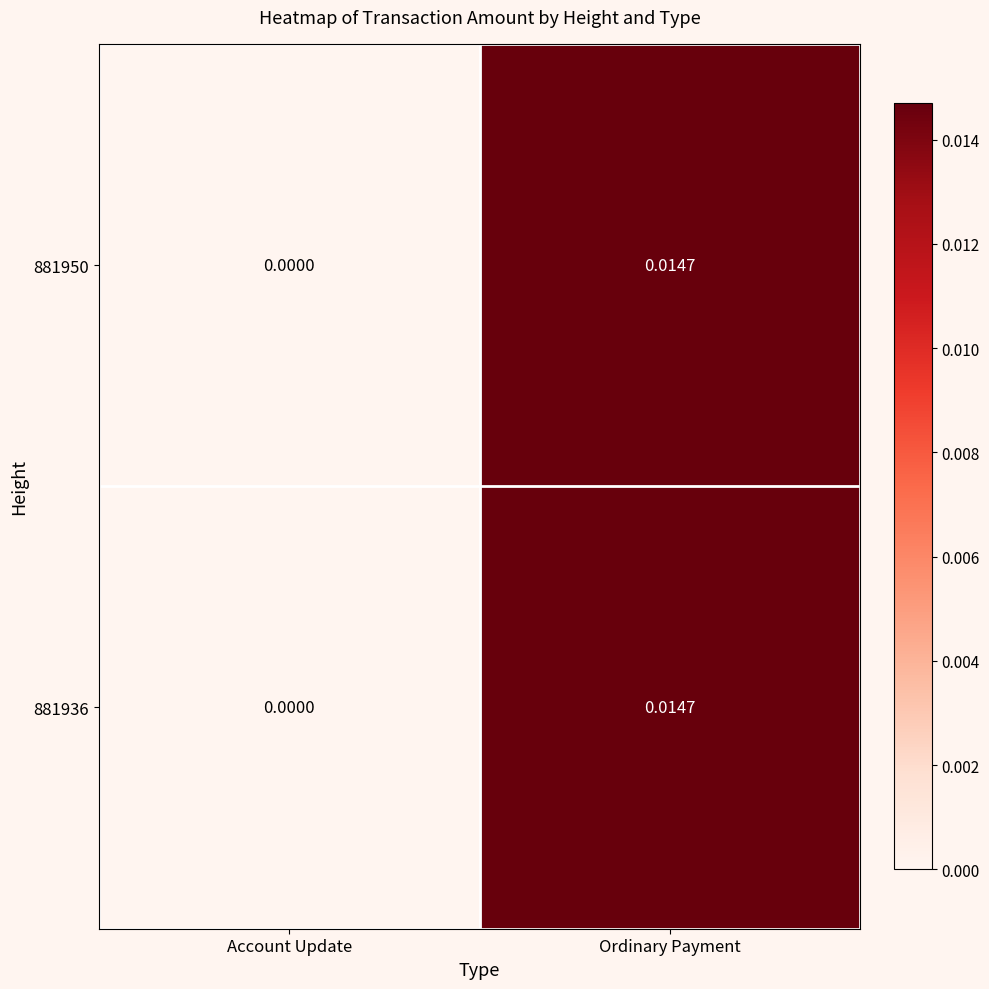

Which category has the lowest value in the 881936 series?

Account Update